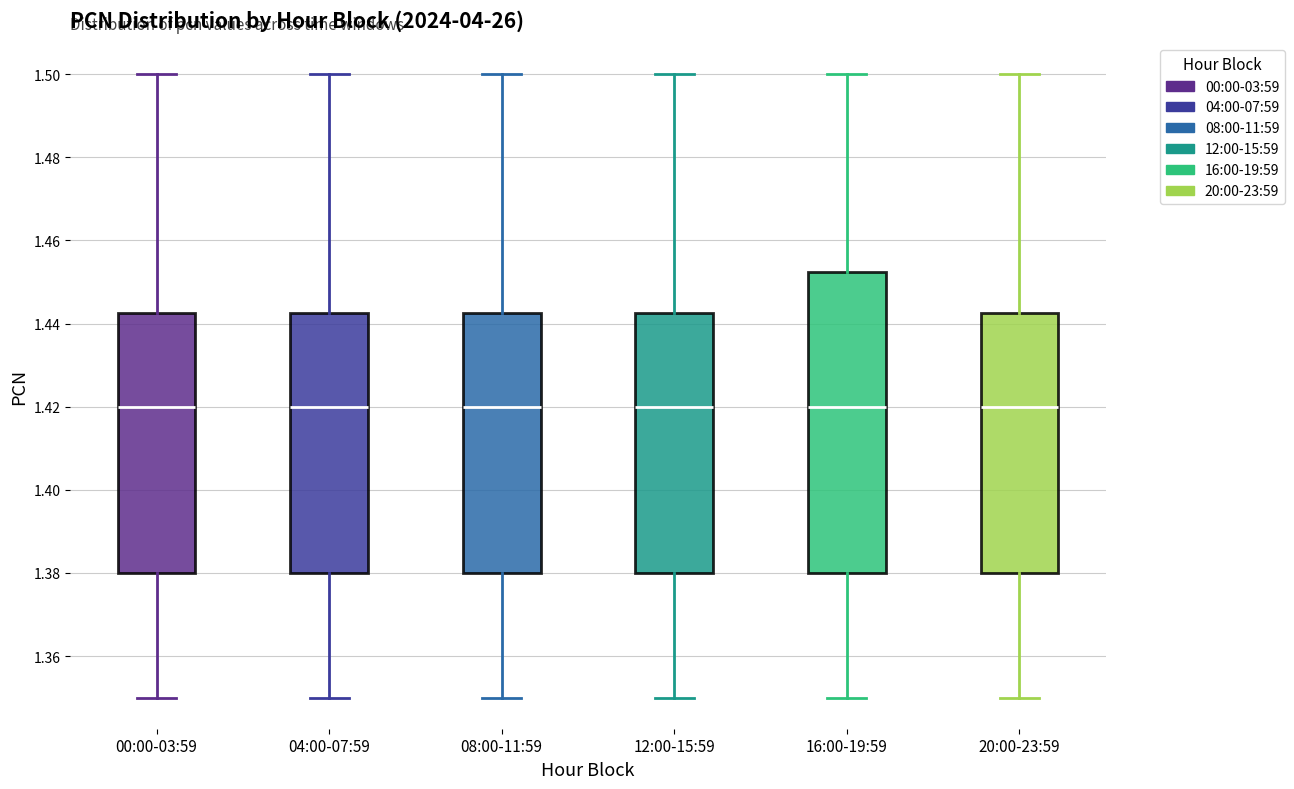

Reading left to right, read every box against the y-axis: the position of its median line, the range the box covers, and the ends of its whiskers. The values are not printed on the chart, so give them approximately, as read against the axis.

00:00-03:59: median 1.420, box 1.380 to 1.442, whiskers 1.350 to 1.500
04:00-07:59: median 1.420, box 1.380 to 1.442, whiskers 1.350 to 1.500
08:00-11:59: median 1.420, box 1.380 to 1.442, whiskers 1.350 to 1.500
12:00-15:59: median 1.420, box 1.380 to 1.442, whiskers 1.350 to 1.500
16:00-19:59: median 1.420, box 1.380 to 1.452, whiskers 1.350 to 1.500
20:00-23:59: median 1.420, box 1.380 to 1.442, whiskers 1.350 to 1.500